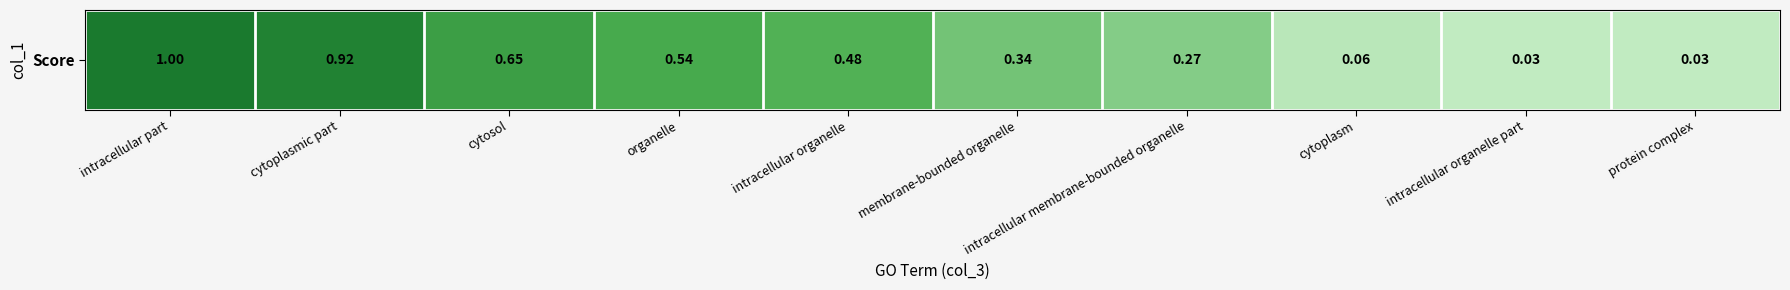

What is the difference between the values at intracellular membrane-bounded organelle and intracellular organelle part?

0.2